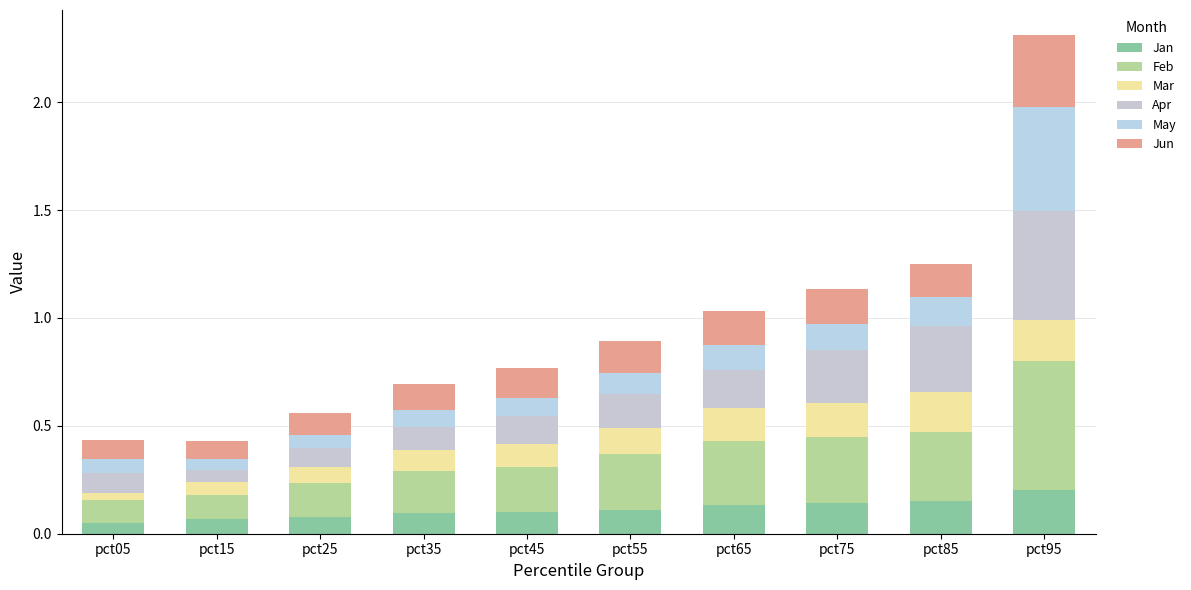

The Feb series shows 0.3 at pct65. True or false?

True